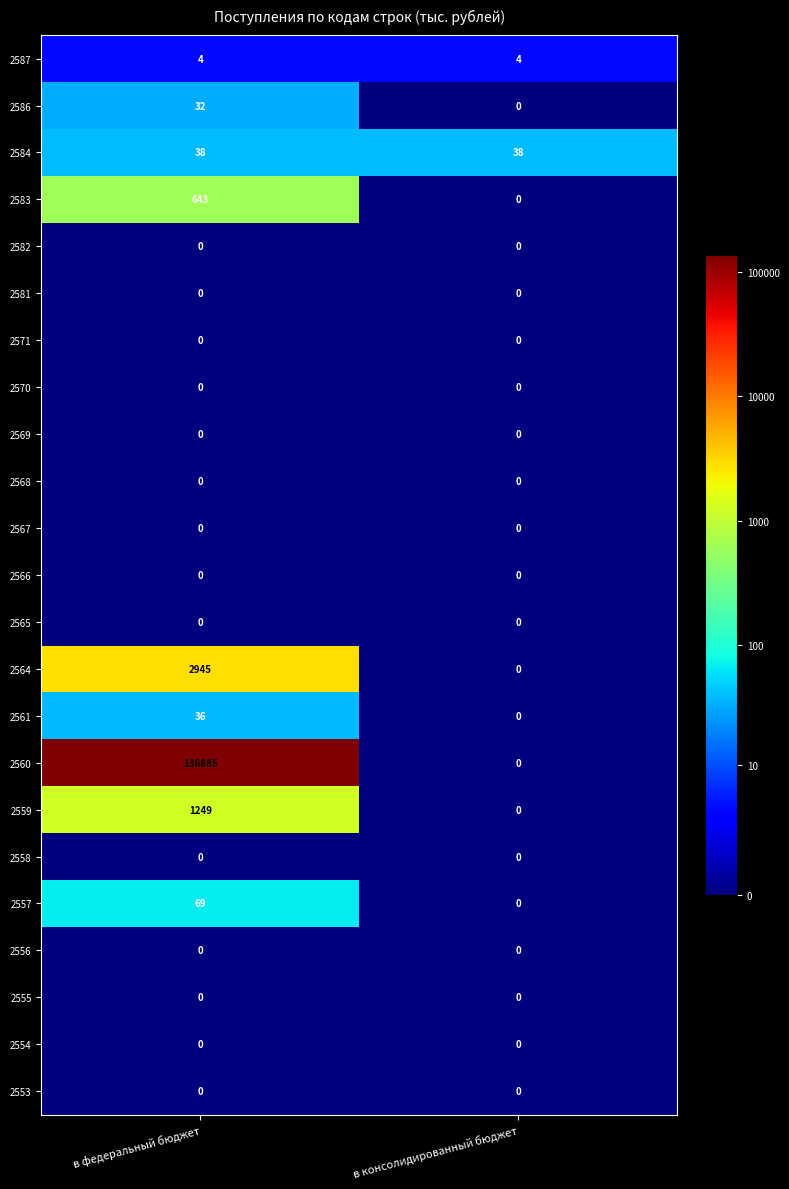

Between в федеральный бюджет and в консолидированный бюджет, which series saw the biggest shift?

2560